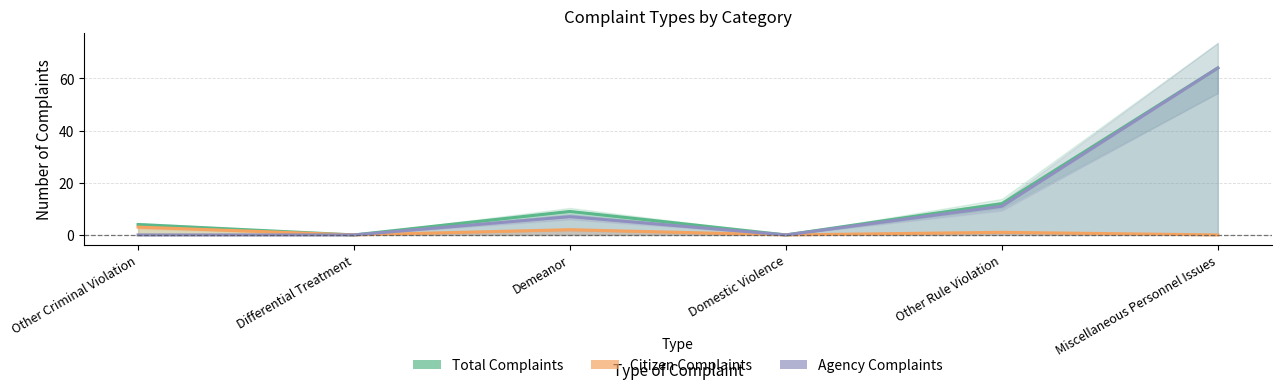

How many values in the Citizen Complaints series exceed 1?

2